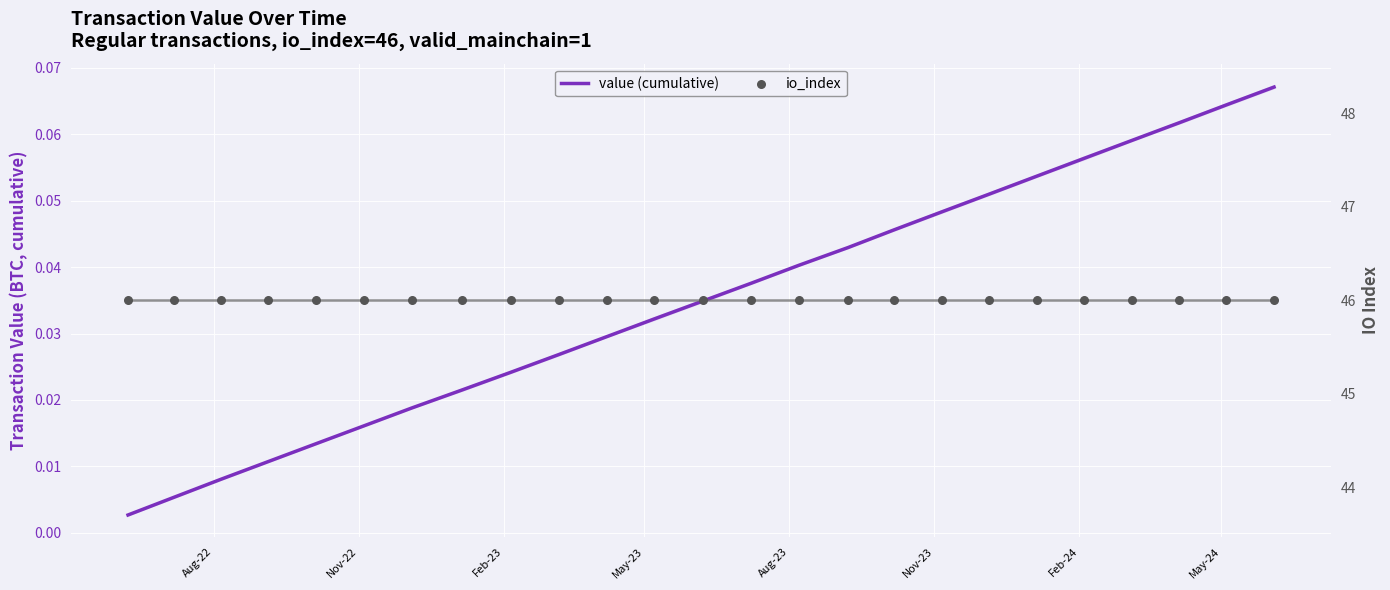

Which series contains the lowest Y value?

value (cumulative)